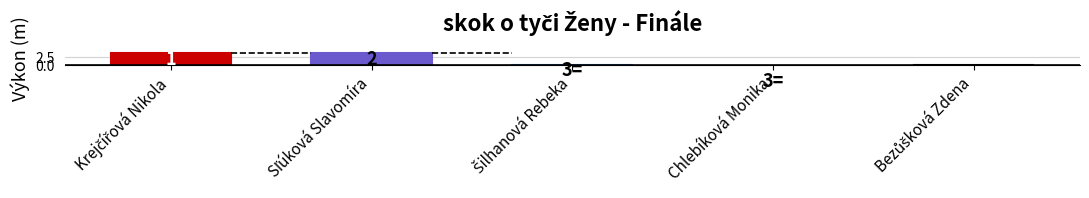

Where is the data nearest to the value 1?

Bezůšková Zdena